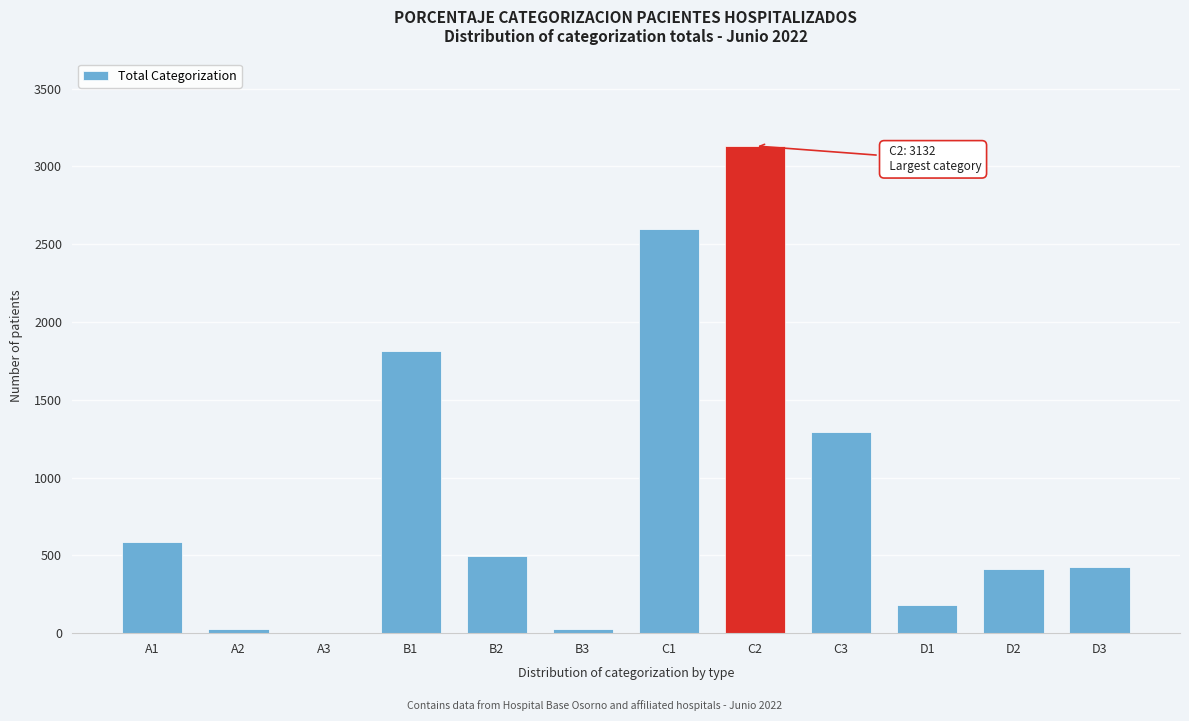

Is it true that the value at C3 is 1292?

True